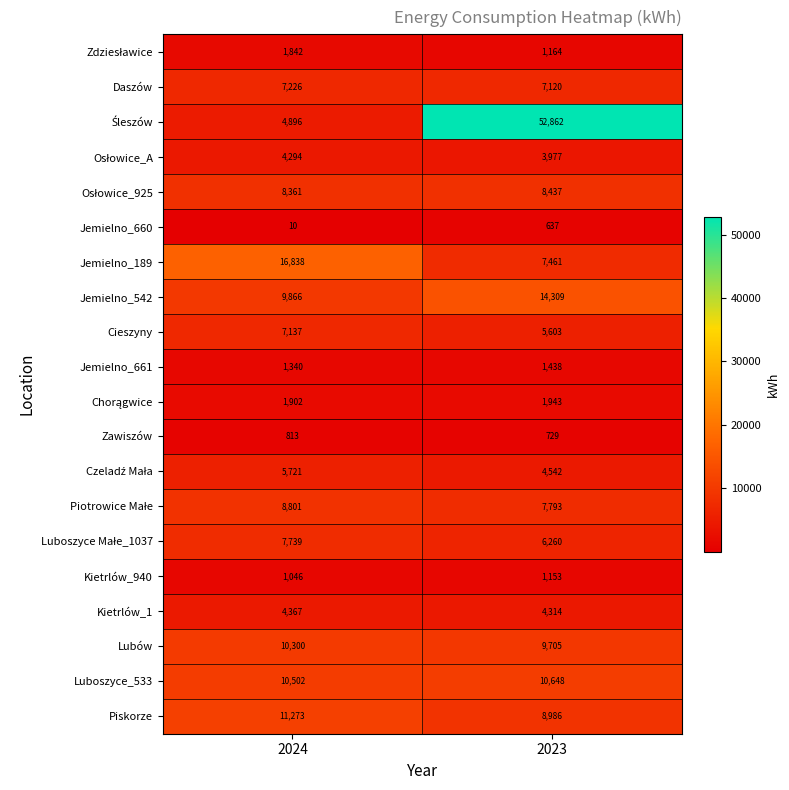

What is the greatest value displayed?

52862